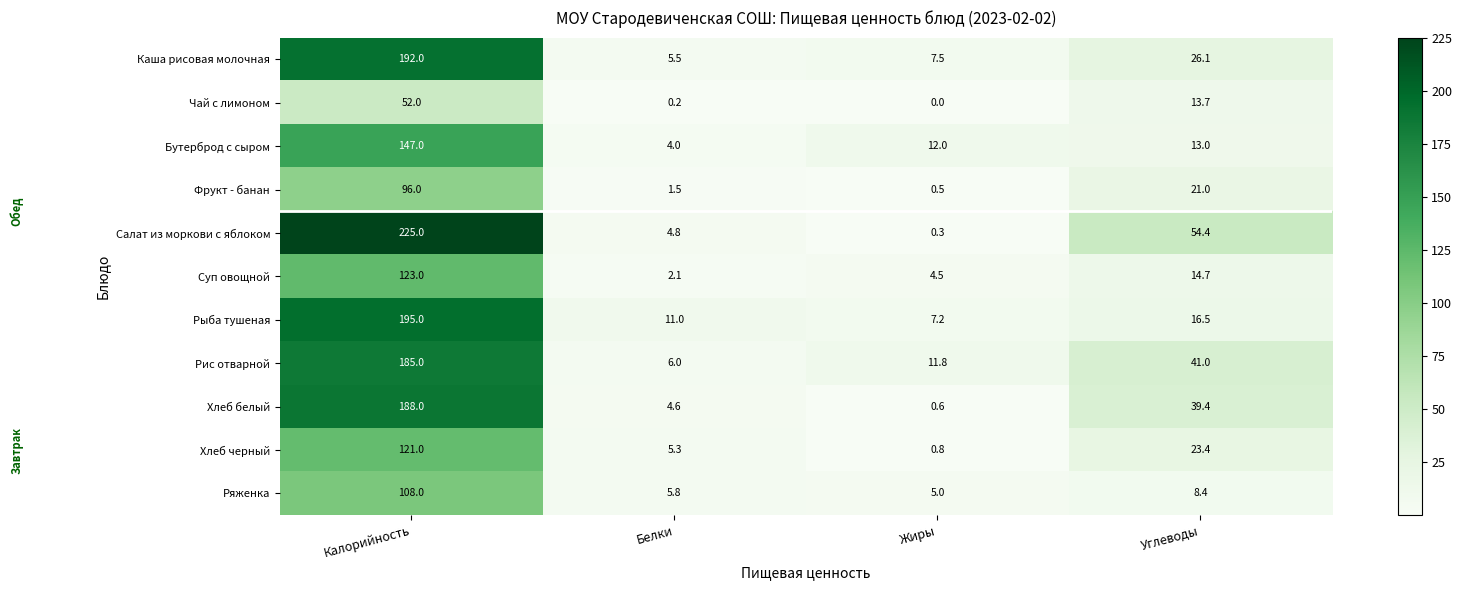

Which series has the largest range (max minus min)?

Салат из моркови с яблоком